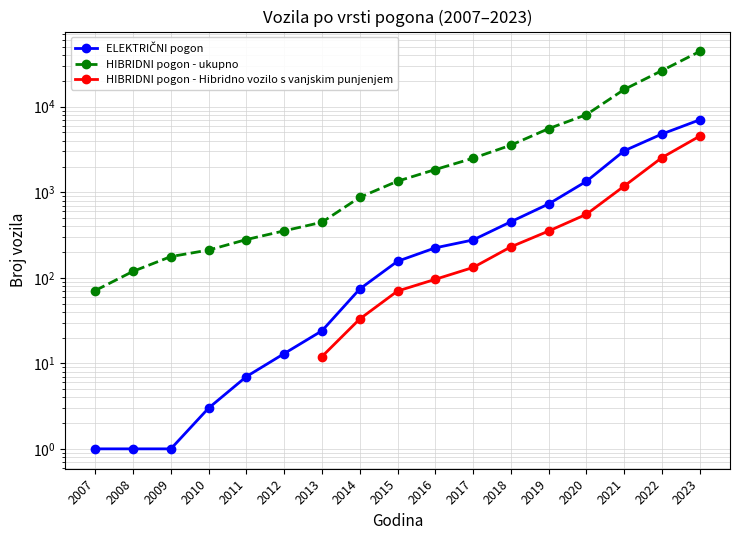

Which series has the largest total across all categories?

HIBRIDNI pogon - ukupno